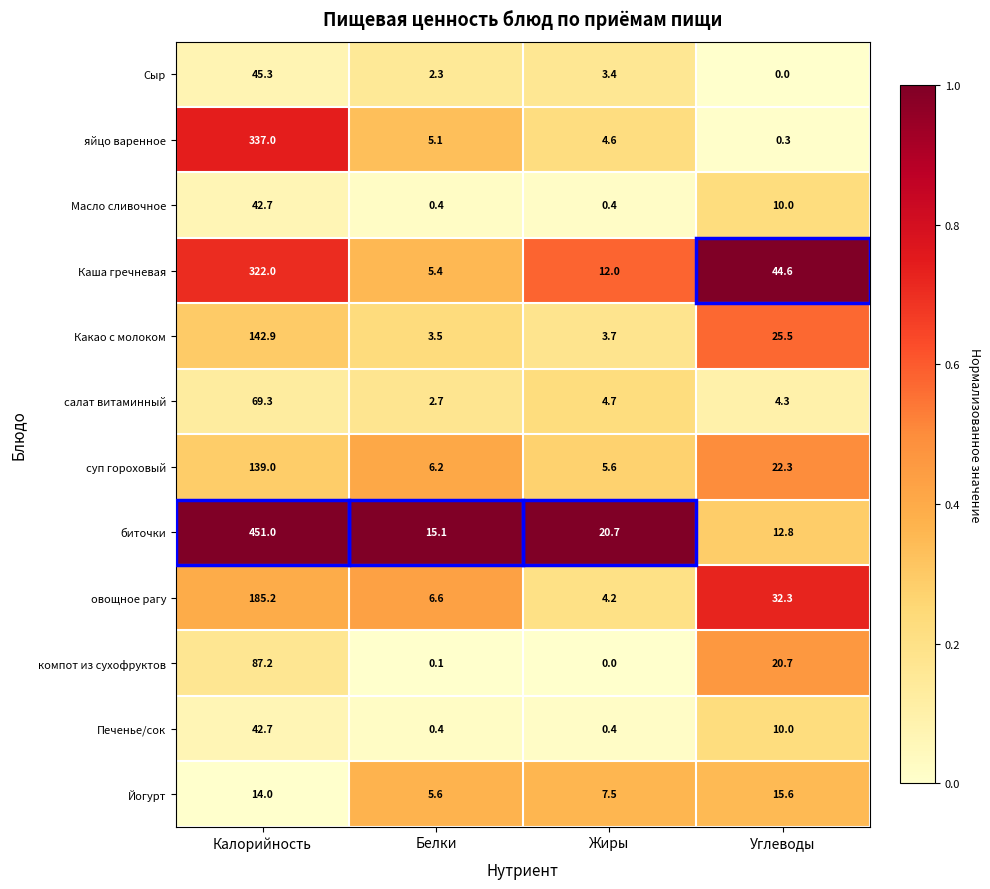

What is the difference between the Йогурт values at Жиры and Белки?

1.9